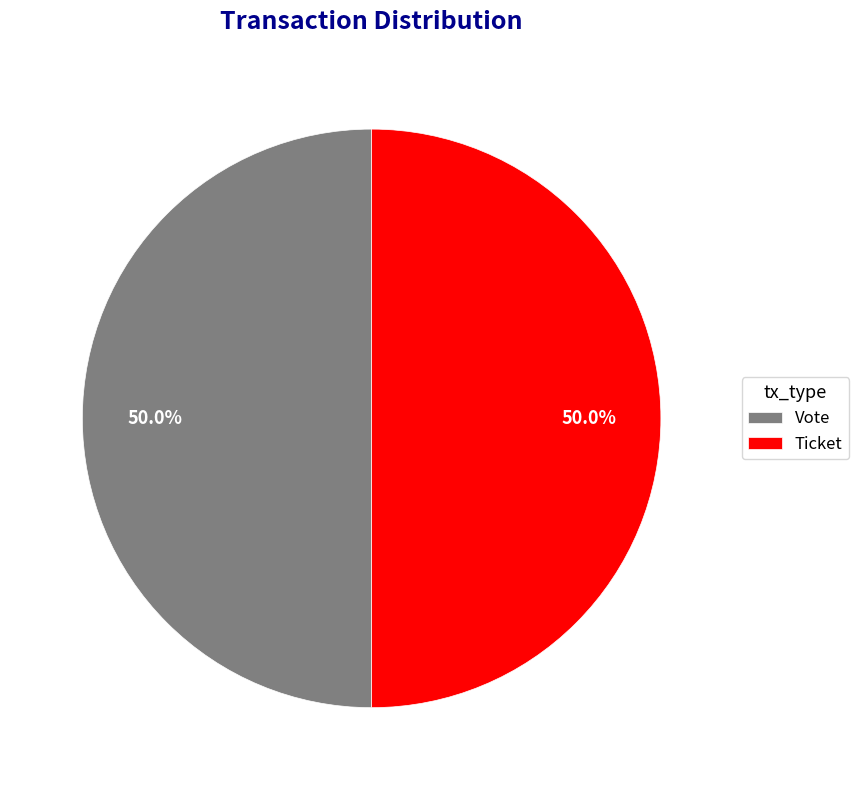

To the nearest percent, what is the average slice percentage?

50%